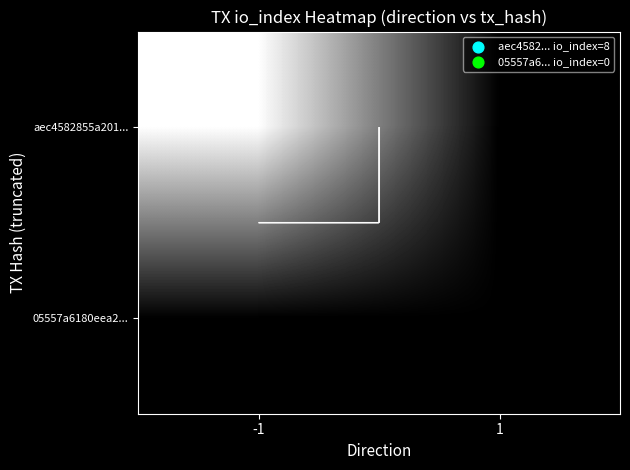

At which category does the chart reach its minimum across all series?

1